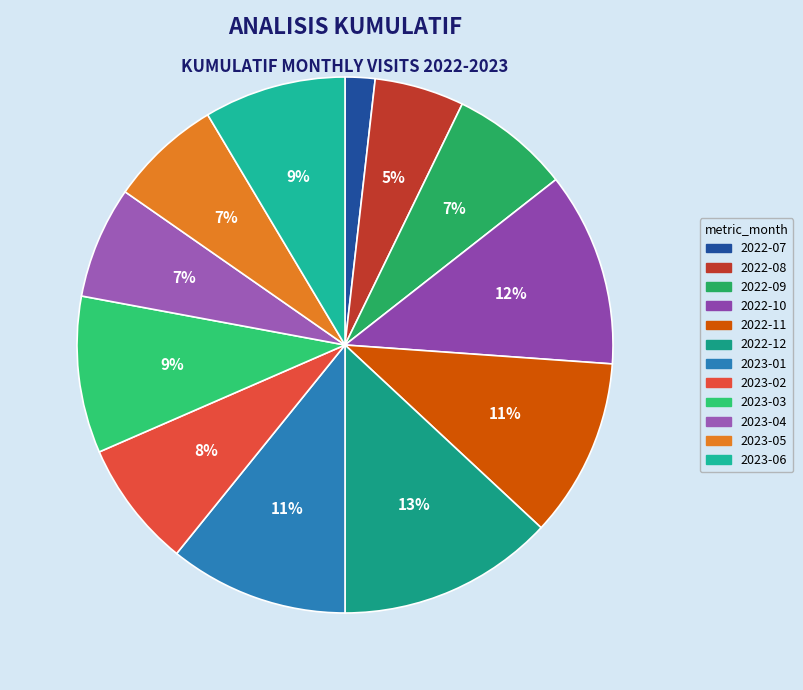

The 2022-07 slice represents 2% of the pie. True or false?

True